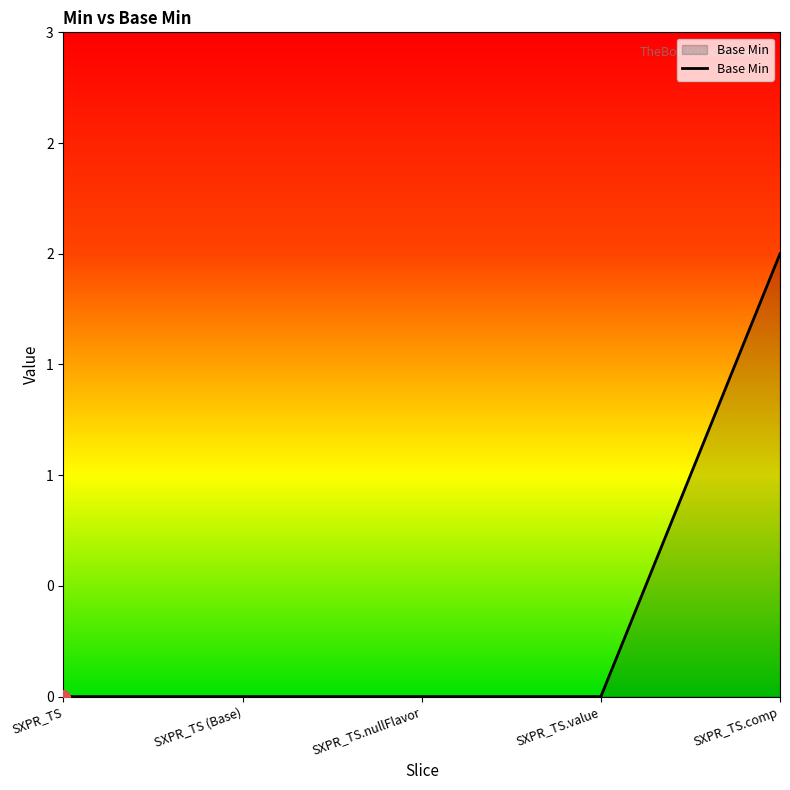

List the labels in order of value, smallest first.

SXPR_TS, SXPR_TS (Base), SXPR_TS.nullFlavor, SXPR_TS.value, SXPR_TS.comp